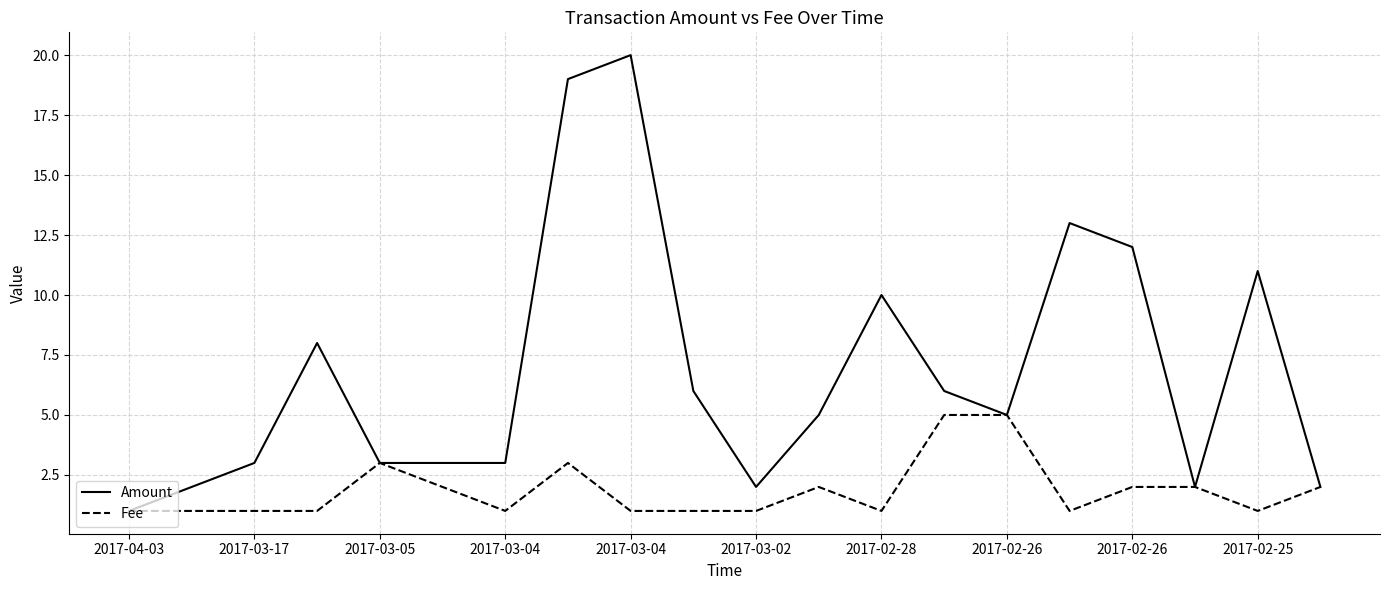

What is the minimum value for Fee?

1.0